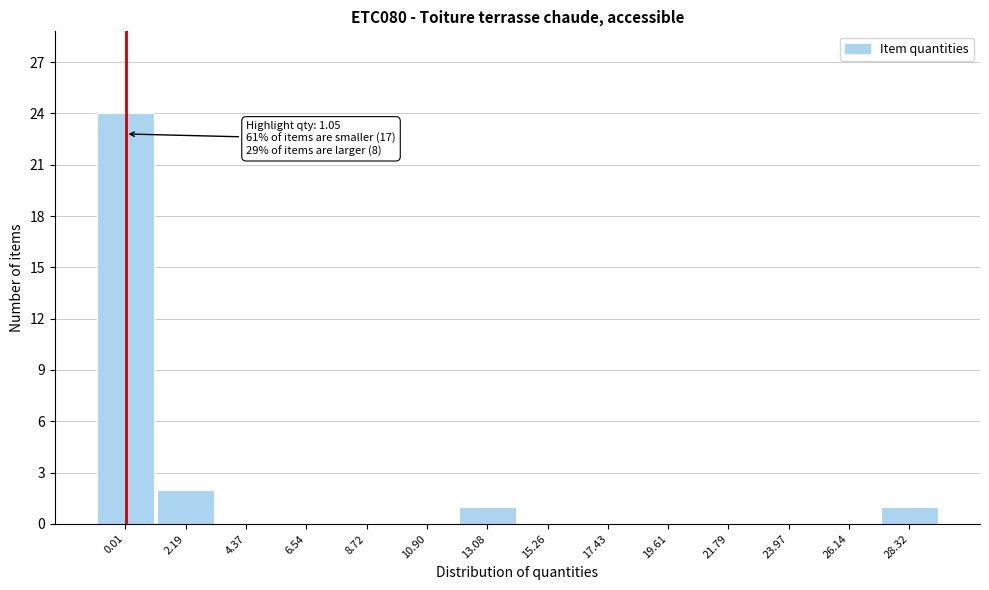

Reading left to right, what are all the values shown in this chart?

0.01=24	2.19=2	4.37=0	6.54=0	8.72=0	10.90=0	13.08=1	15.26=0	17.43=0	19.61=0	21.79=0	23.97=0	26.14=0	28.32=1